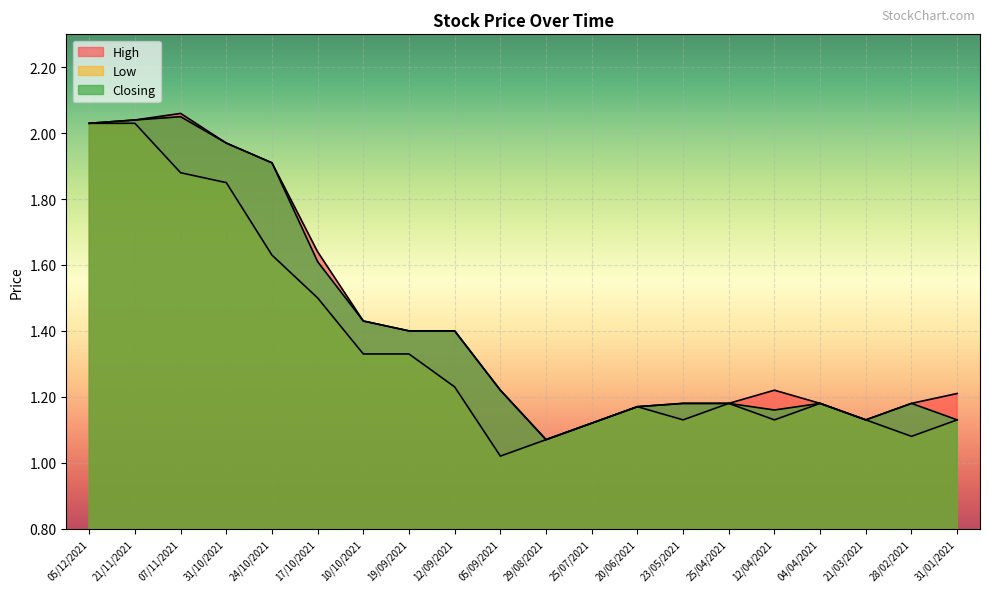

Is it true that Closing equals 1.8 at 28/02/2021?

False